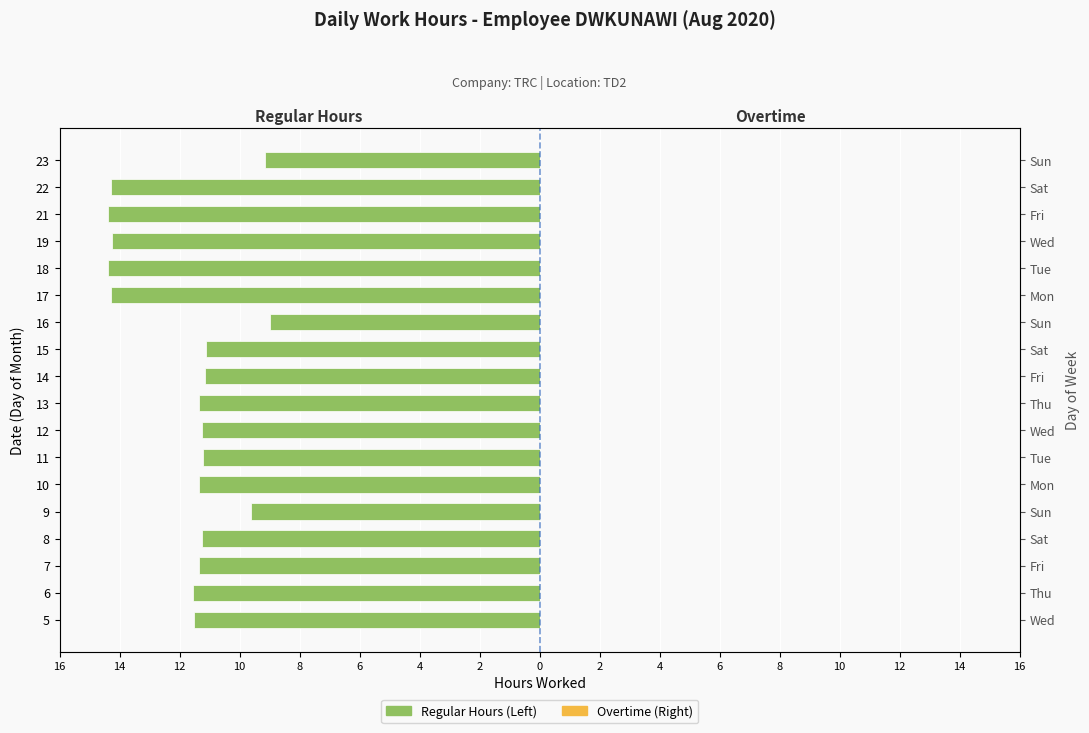

Where is Overtime (Right) nearest to the value 0?

16